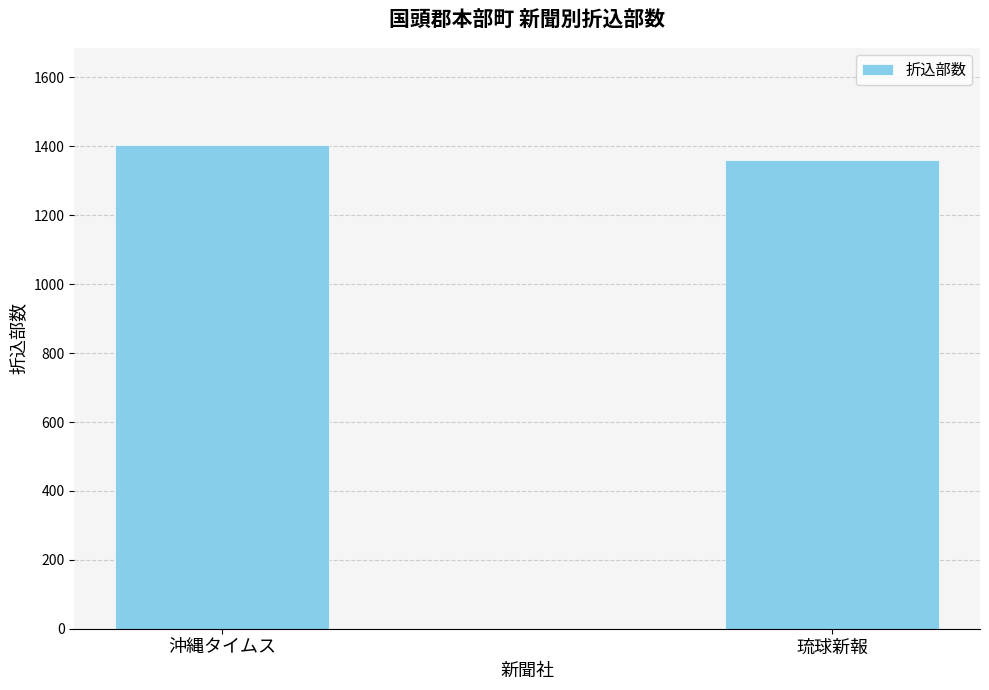

Rank the categories by value from lowest to highest.

琉球新報, 沖縄タイムス